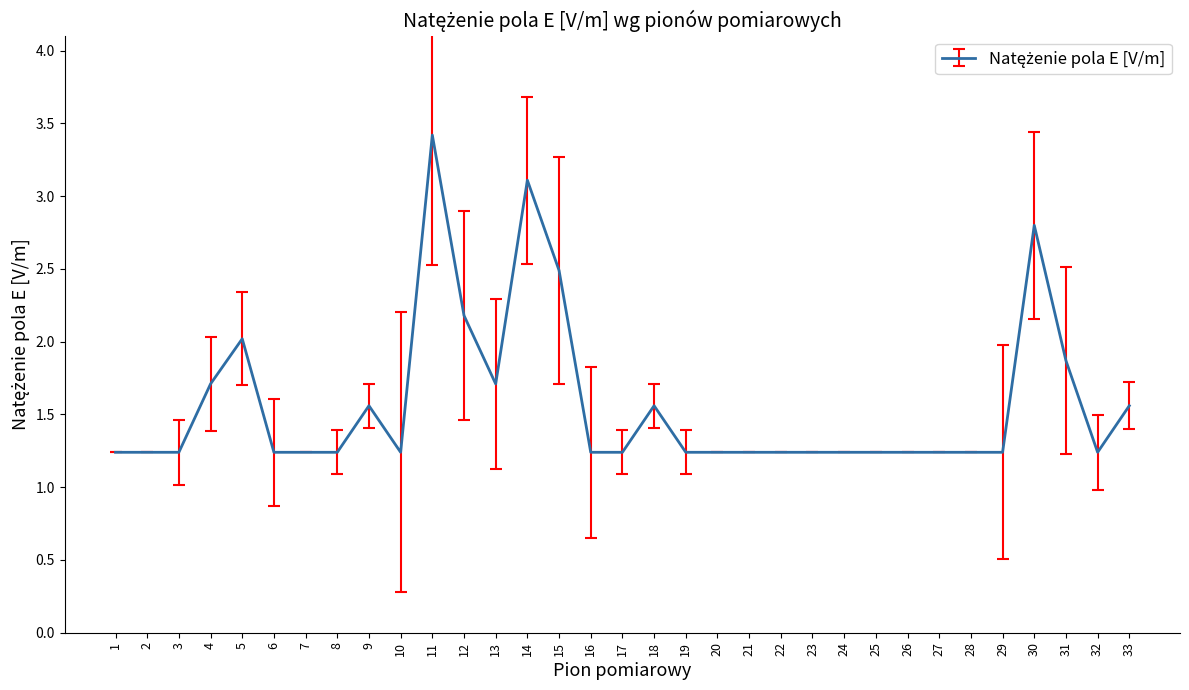

Read the value at 11.

3.4